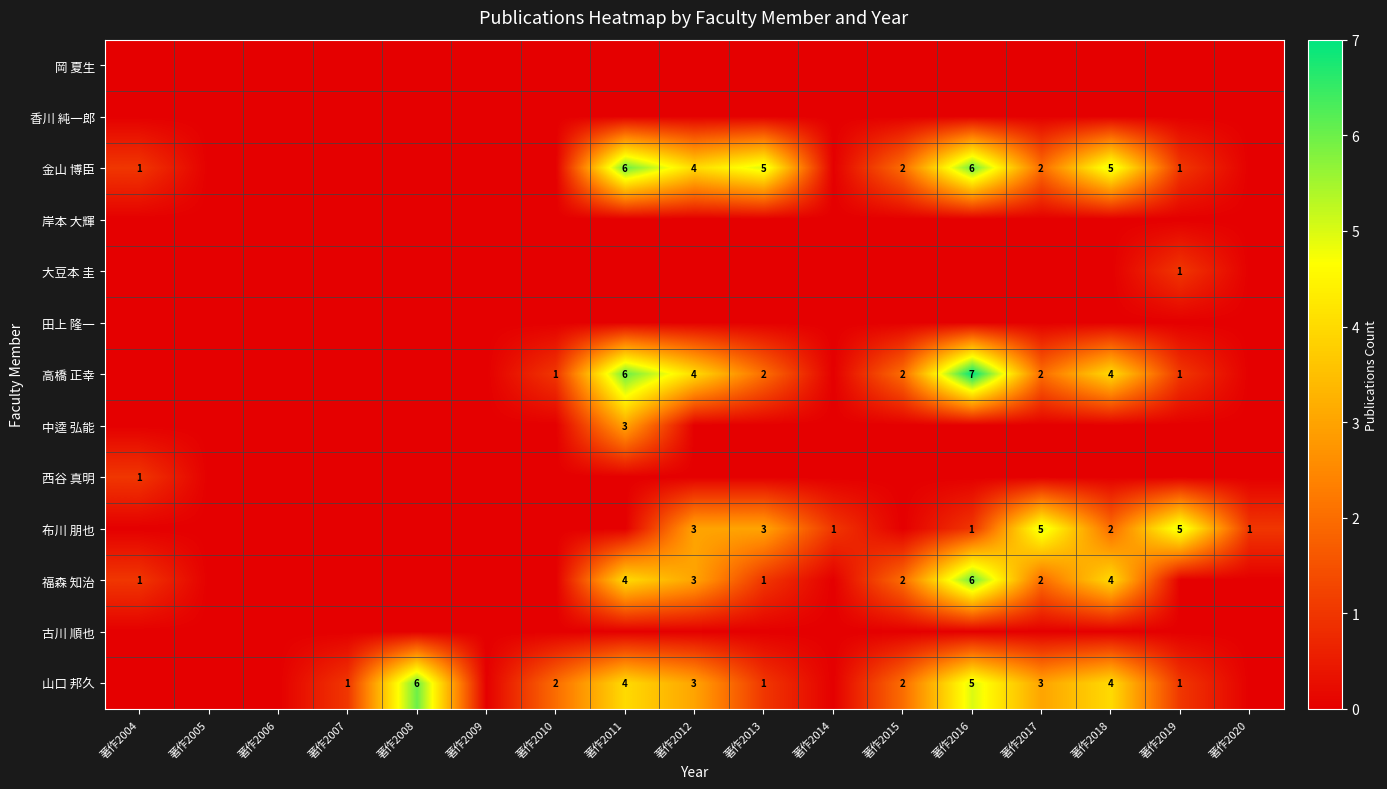

Is the value of 香川 純一郎 at 著作2006 greater than the value of 西谷 真明 at 著作2008?

No